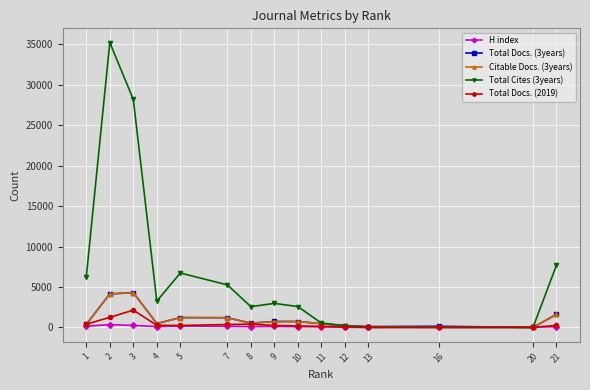

What is the difference between the second highest and minimum values in the Total Docs. (2019) series?

1249